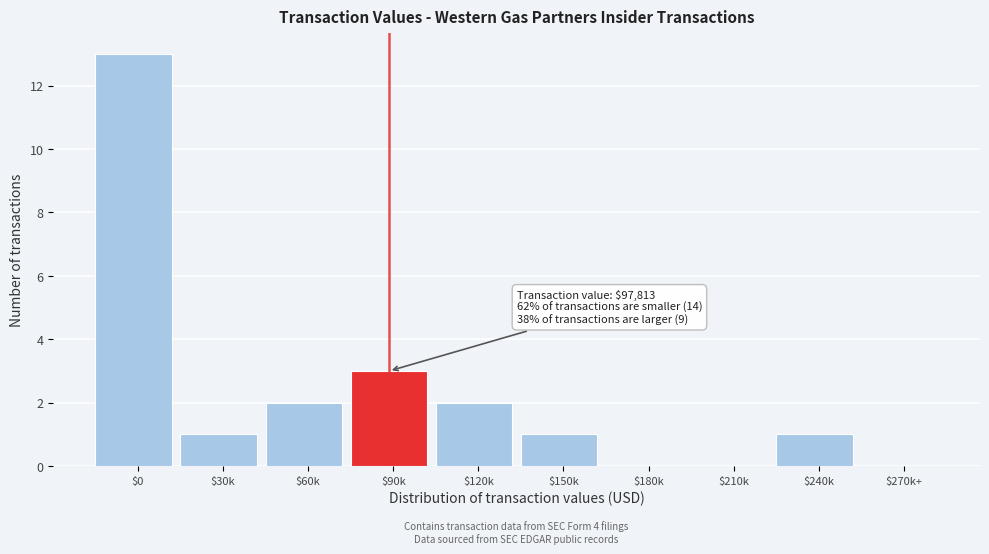

Is it true that the value at $60k is 2?

True